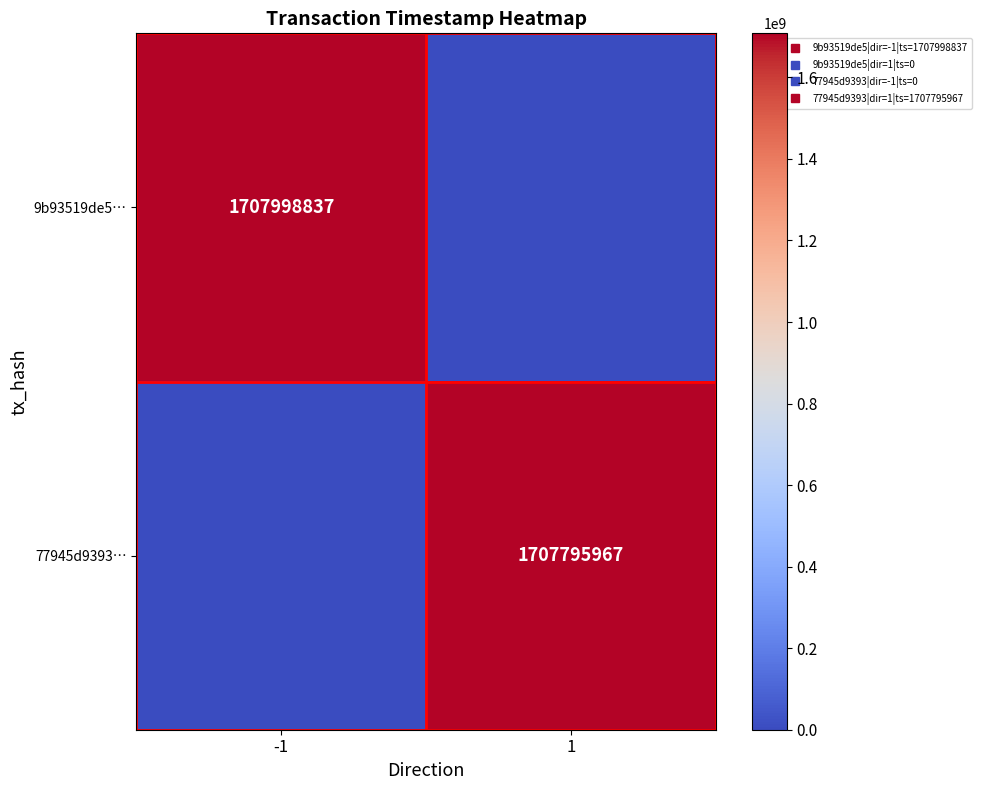

What is the average value of the 77945d9393… series?

853897984